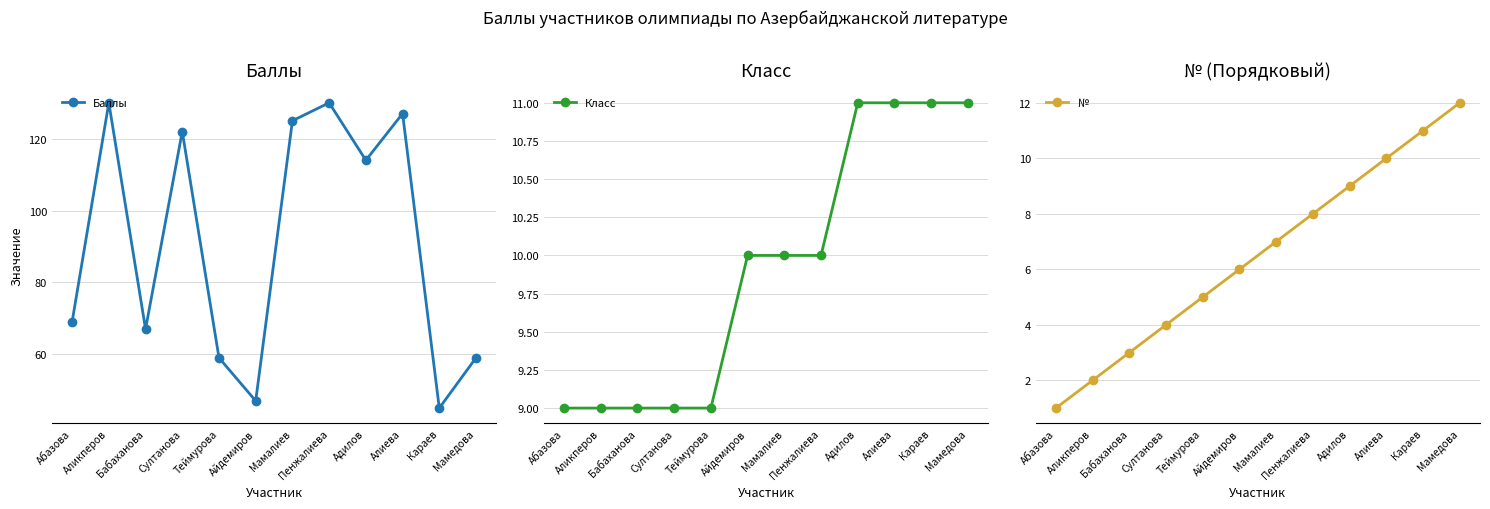

Rank the series at Аликперов from lowest to highest value.

№, Класс, Баллы